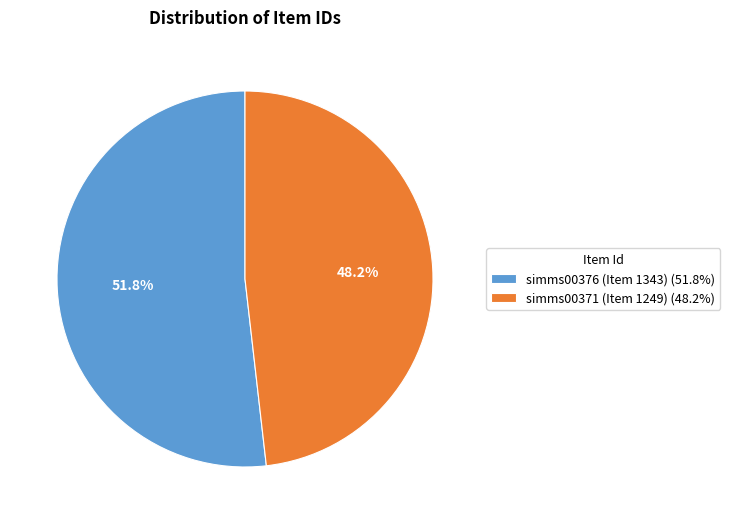

What percentage do simms00376 (Item 1343) and simms00371 (Item 1249) together represent?

100.0%